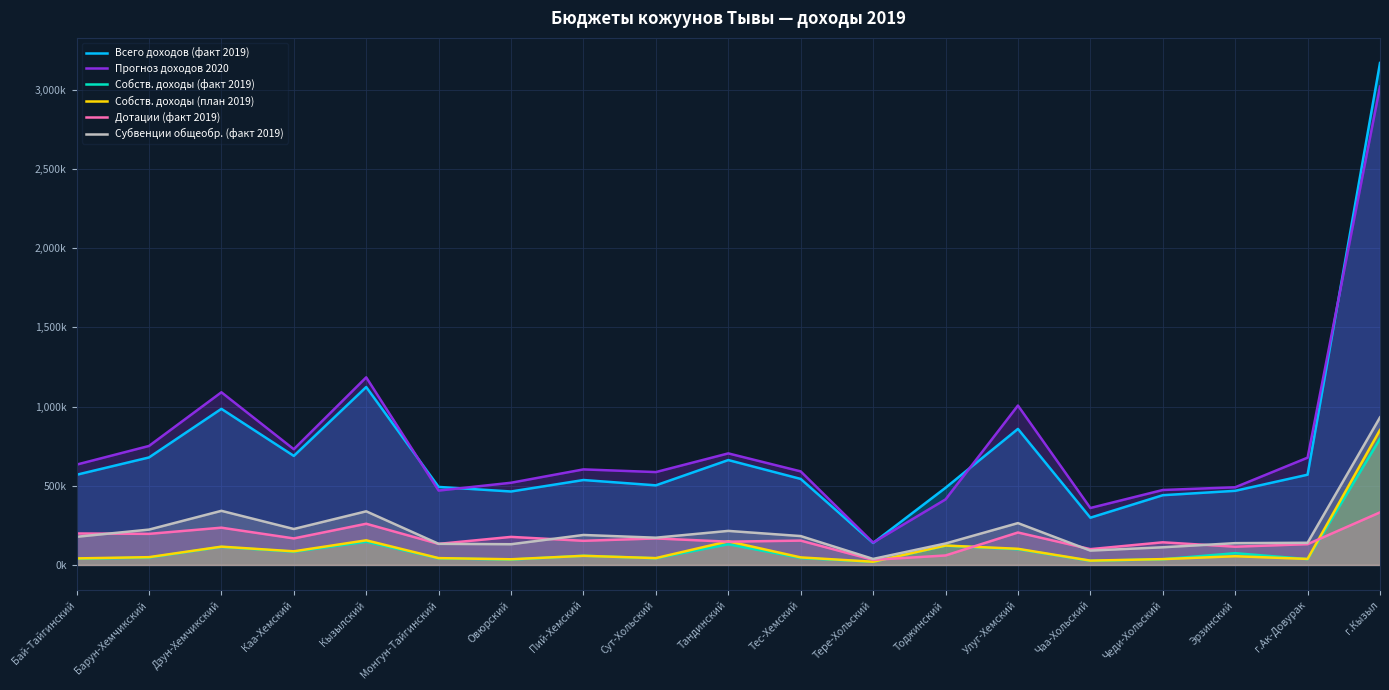

How many data points in Собств. доходы (факт 2019) are above 46?

10